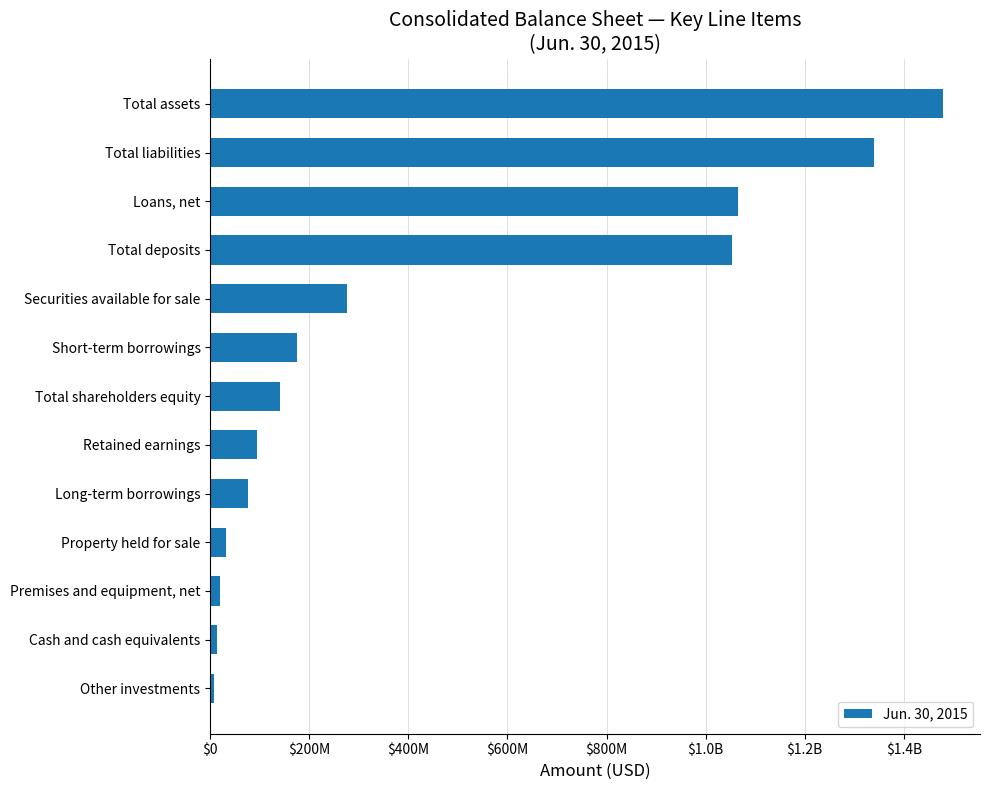

Are the bars horizontal?

Yes